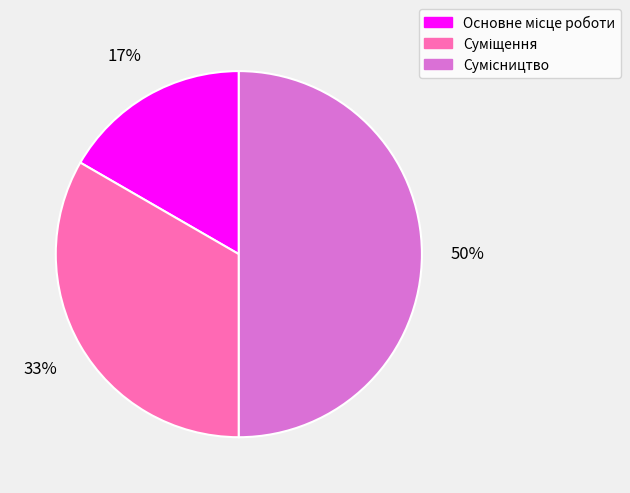

How many segments does this pie chart have?

3